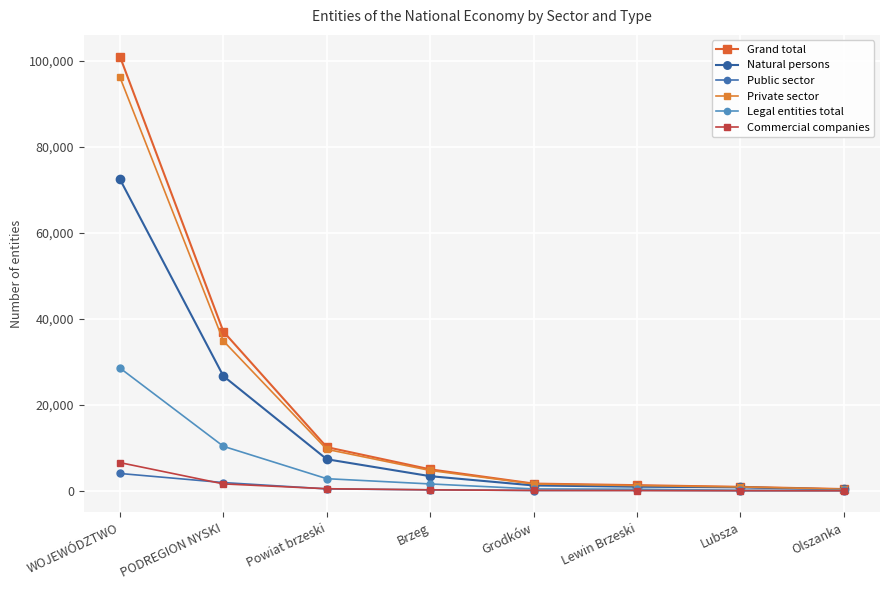

At which category is the sum across all series the highest?

WOJEWÓDZTWO